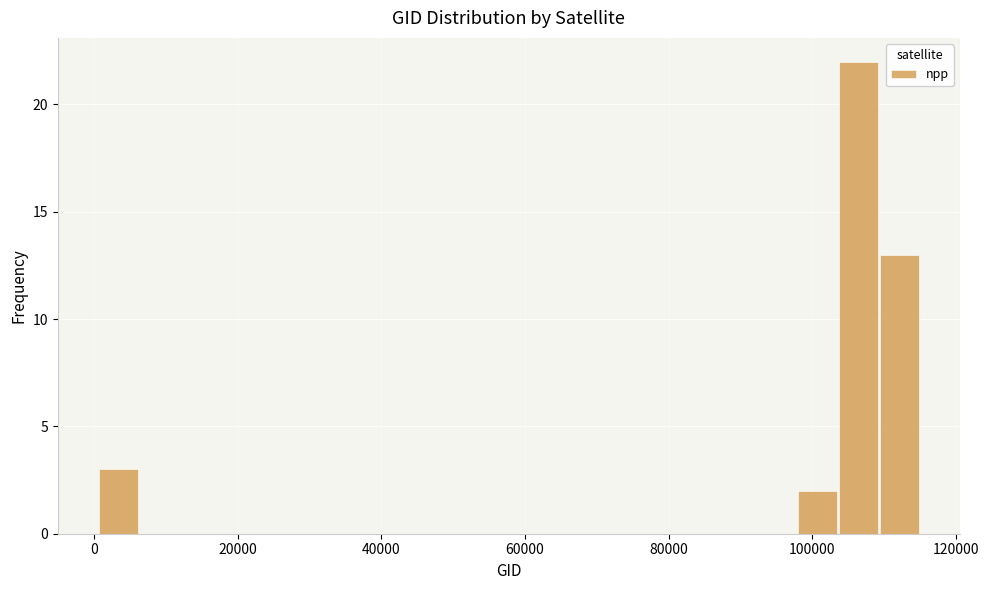

Around what value on the x-axis is the tallest bar? Give the approximate position of its centre, as read against the axis.

106000